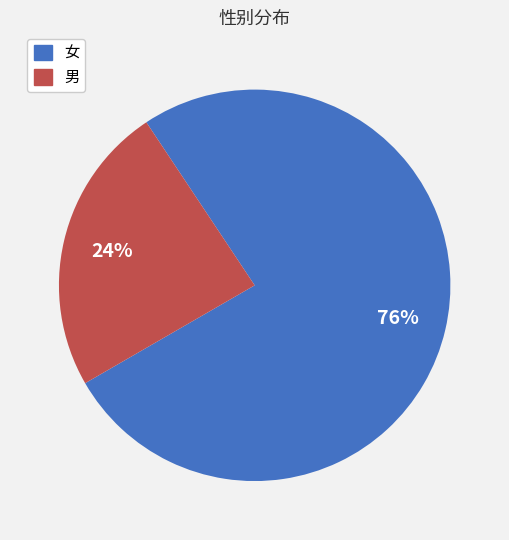

Rank the categories by value from lowest to highest.

男, 女